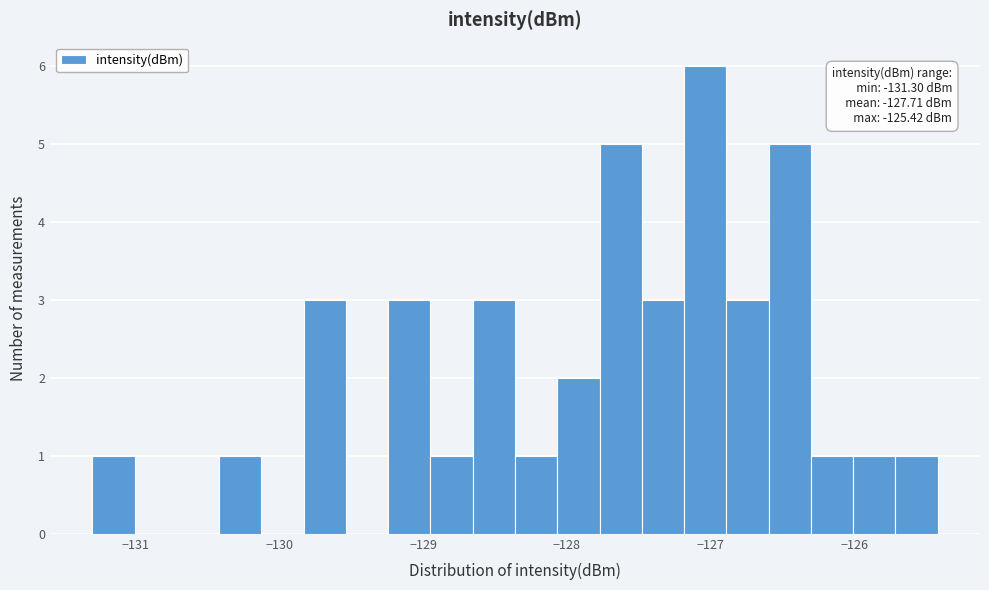

Around what value on the x-axis is the tallest bar? Give the approximate position of its centre, as read against the axis.

-127.0